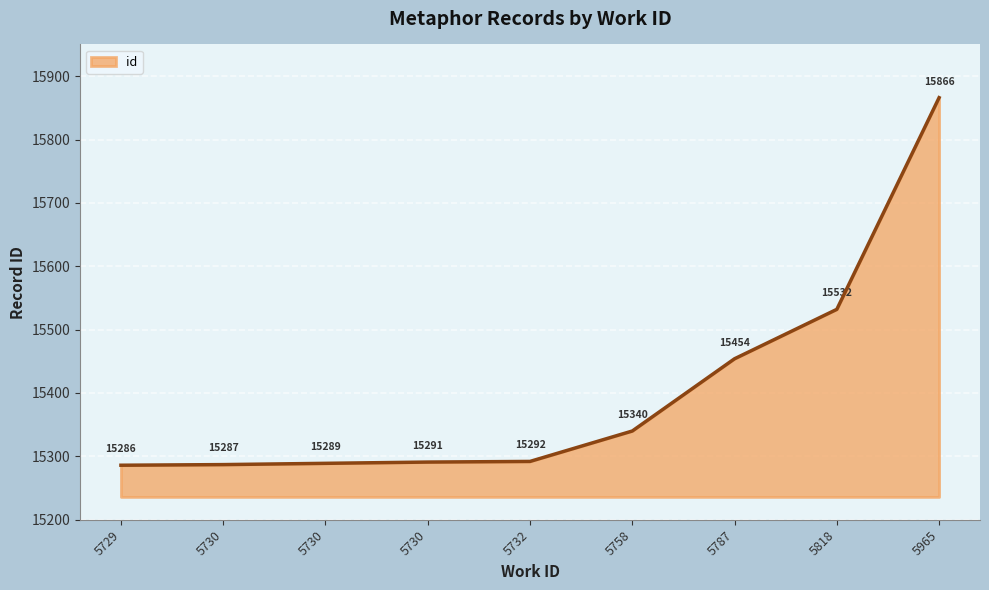

Reading left to right, transcribe all the data shown in this chart.

15286	15287	15289	15291	15292	15340	15454	15532	15866